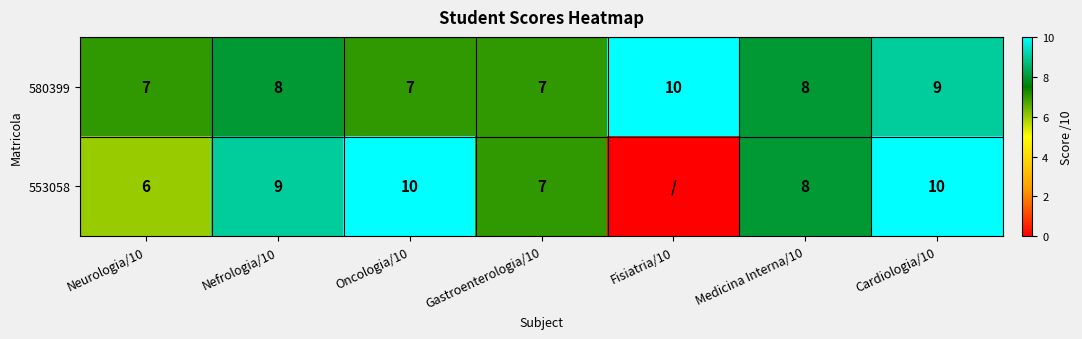

Is it true that 553058 equals 8 at Medicina Interna/10?

True